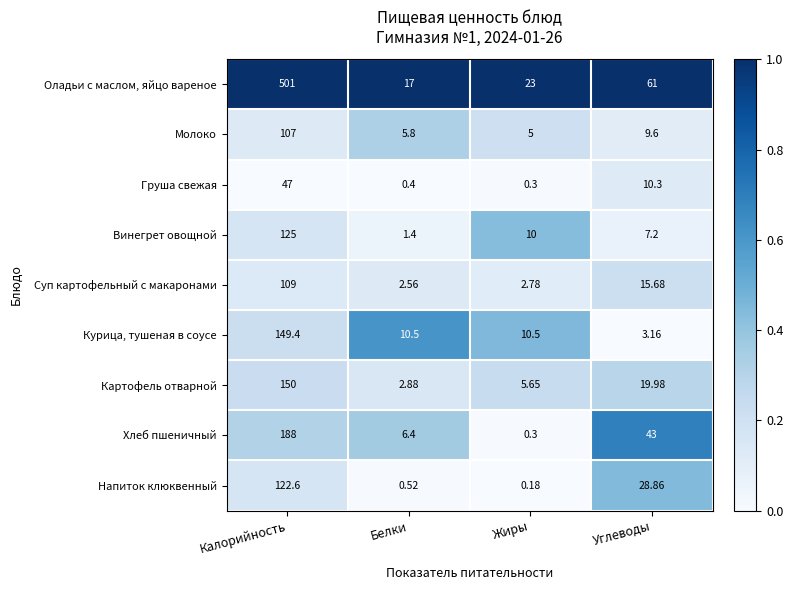

Where is Суп картофельный с макаронами nearest to the value 55?

Углеводы